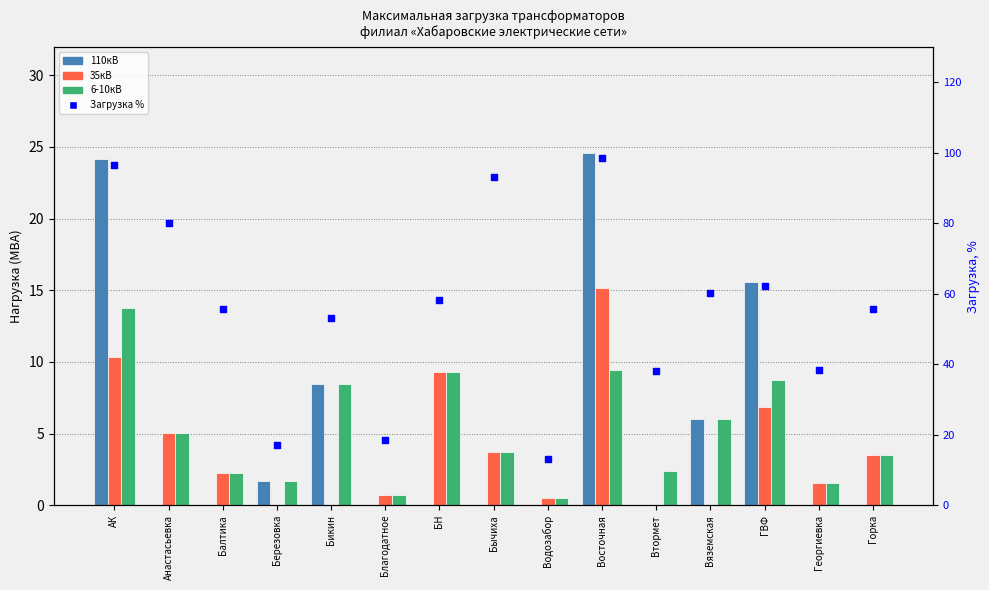

Which series has the widest spread of Y values?

Загрузка %